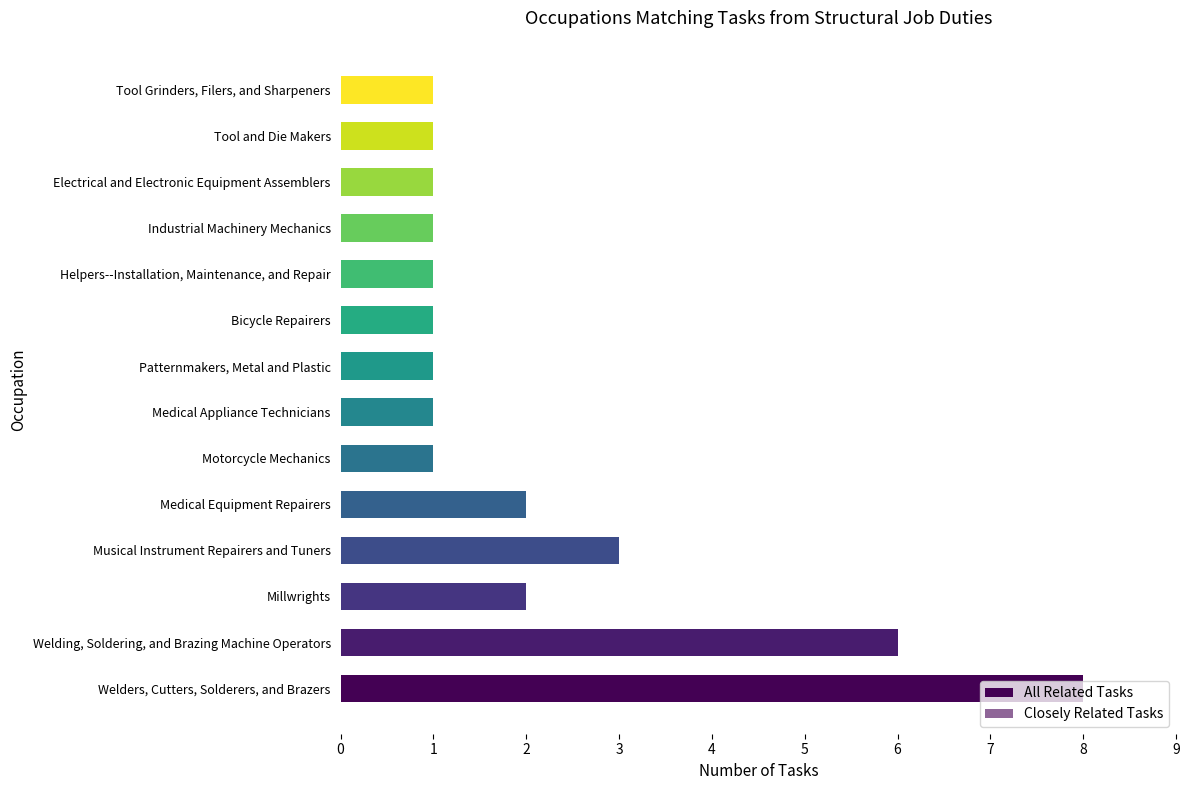

Count the All Related Tasks values in the range 1 to 2.

11